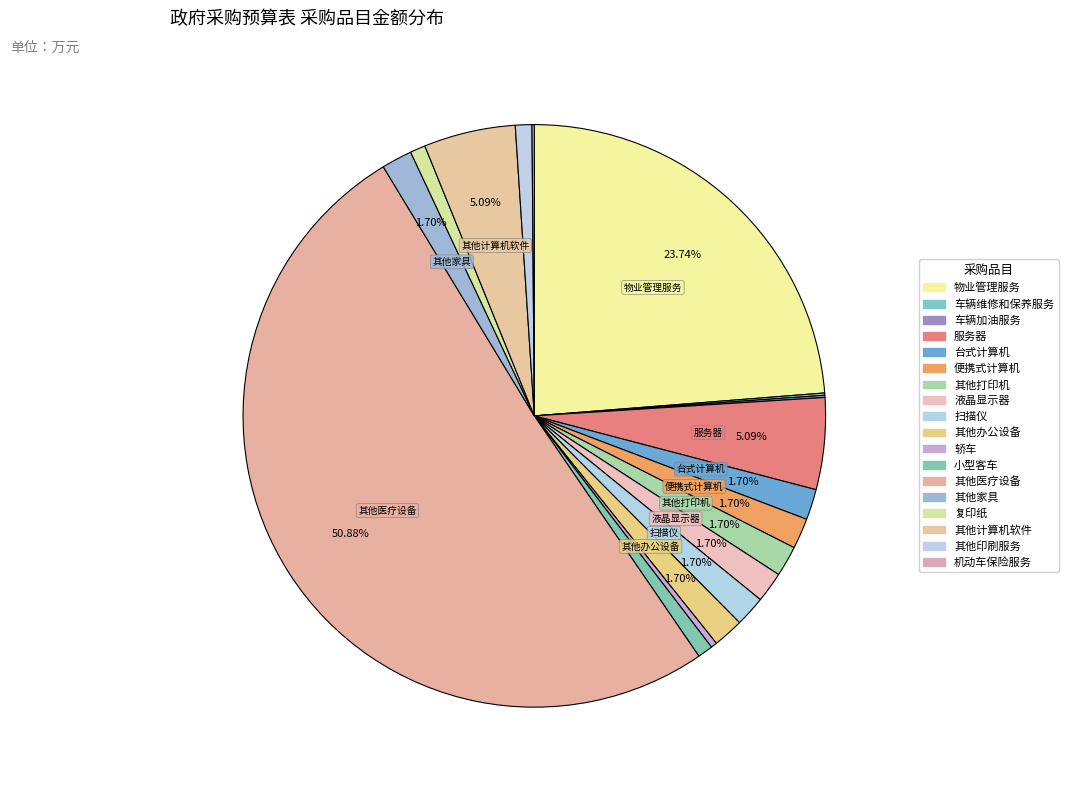

True or false: 复印纸 accounts for 1% of the total.

True